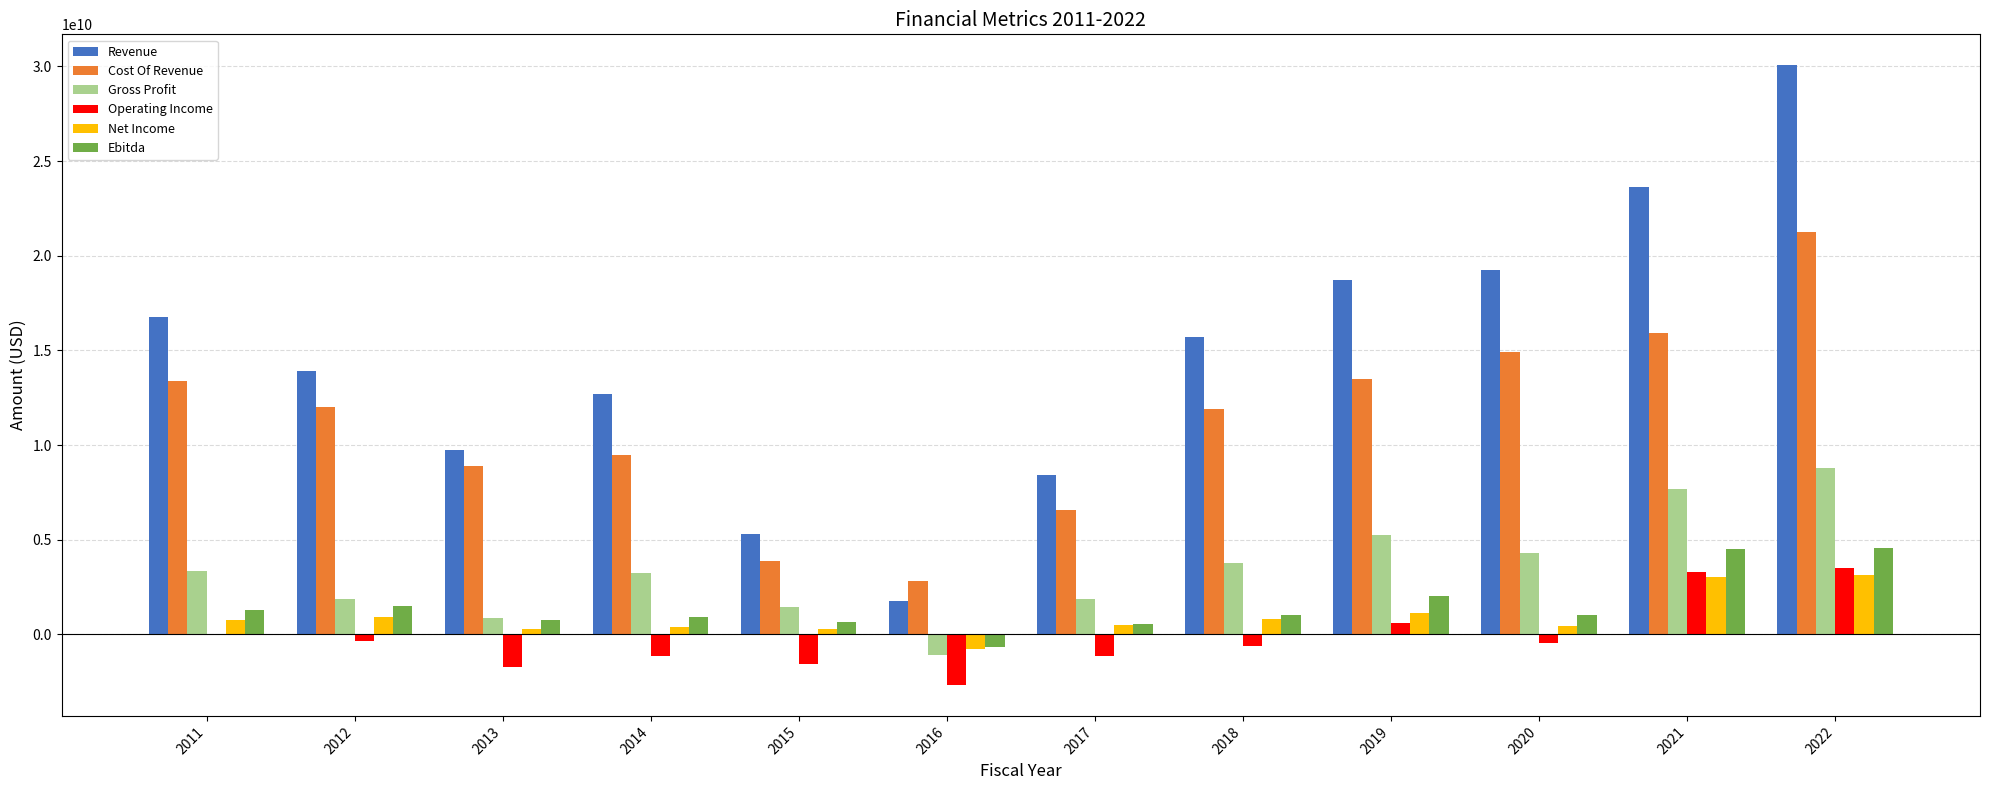

Between 2012 and 2016, which series saw the biggest shift?

Revenue